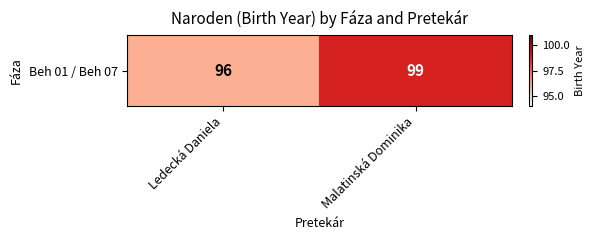

What is the ratio of the value at Malatinská Dominika to the value at Ledecká Daniela?

1.0